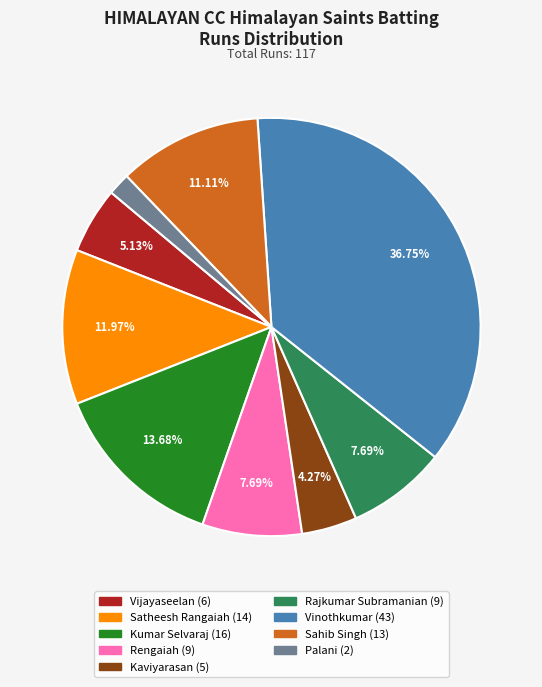

Is there any slice that represents more than half of the pie?

No